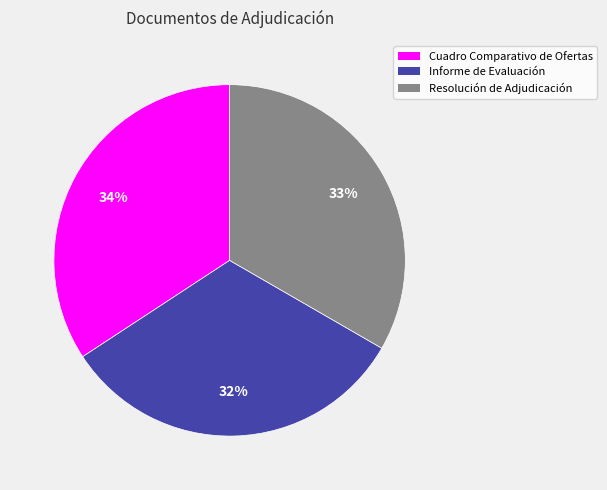

How many slices are in this pie chart?

3